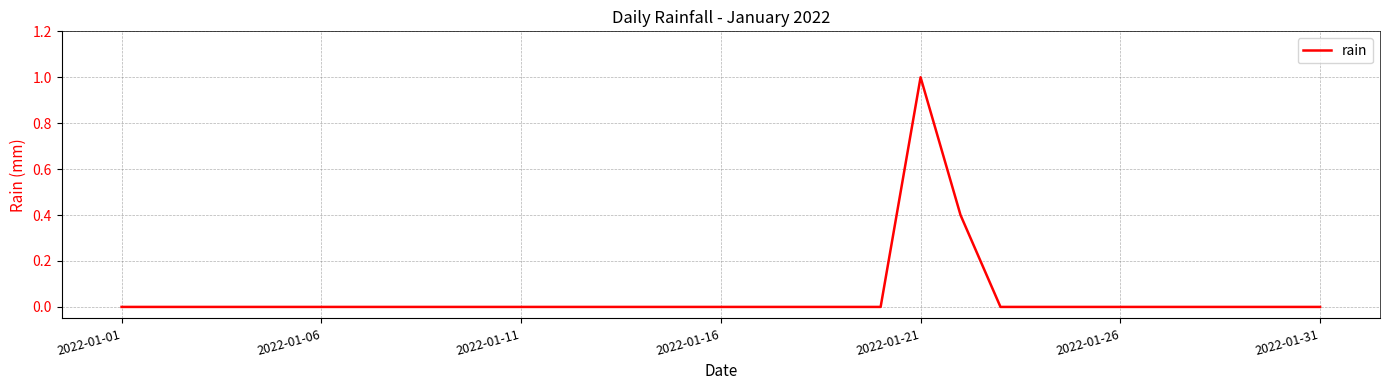

What is the difference between the maximum and minimum values?

1.0